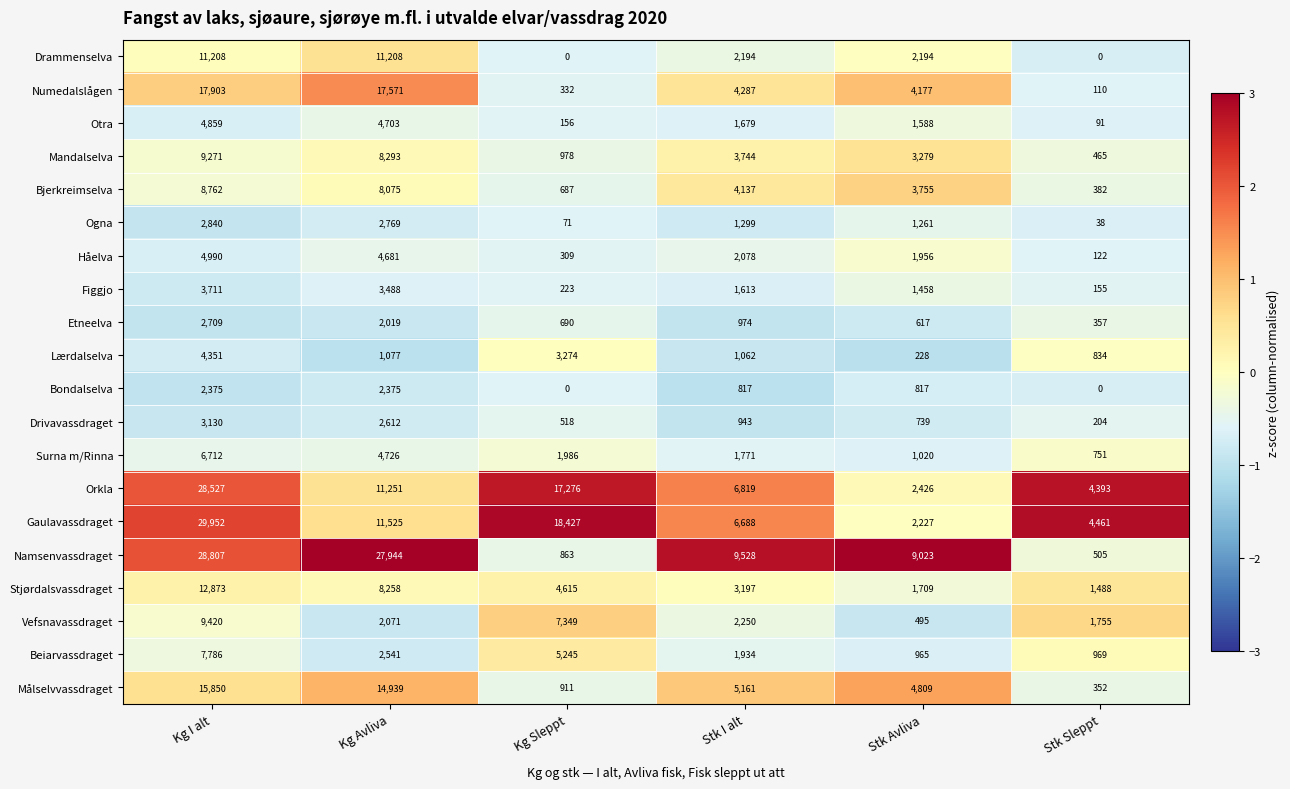

Is the value of Gaulavassdraget at Stk I alt greater than the value of Målselvvassdraget at Kg Avliva?

No